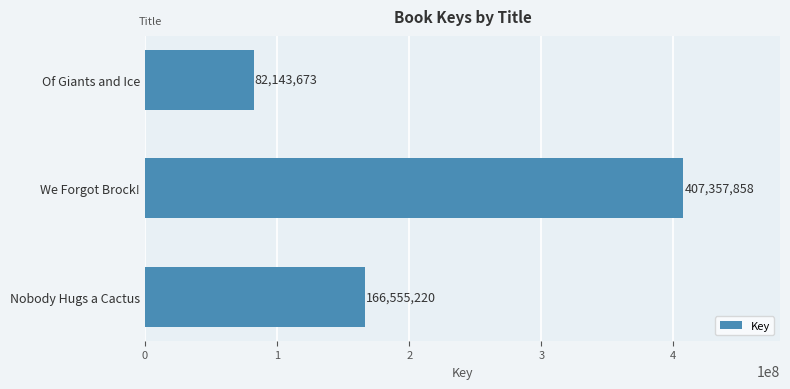

What is the smallest value displayed?

82143673